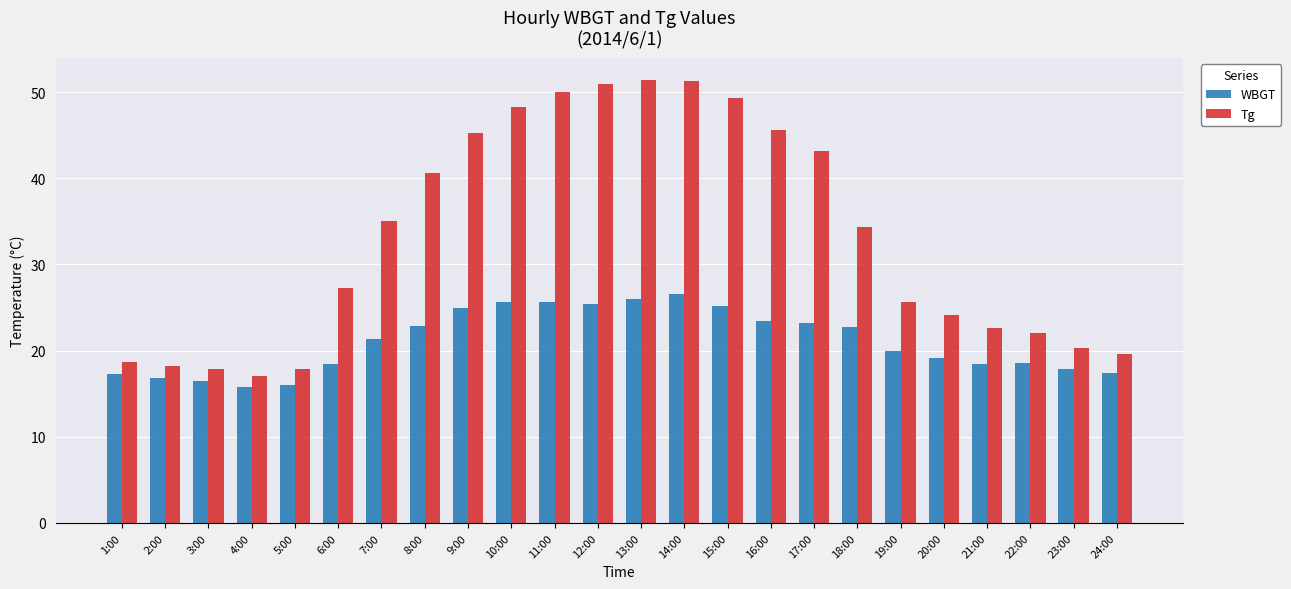

At which label is WBGT closest to 21?

7:00